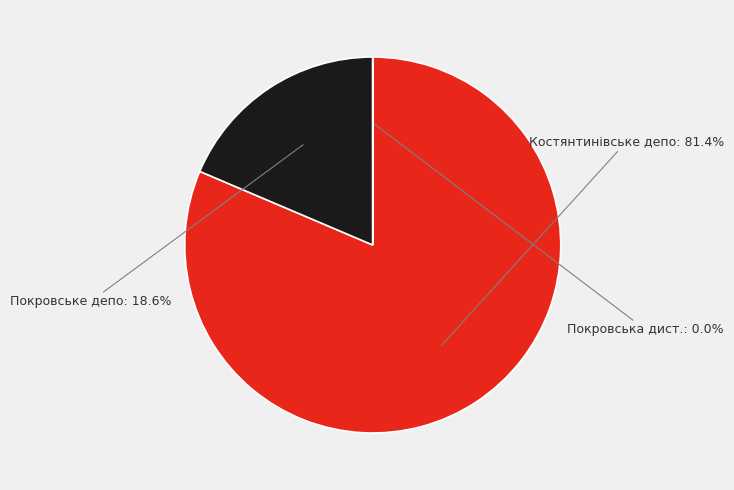

Does any single category account for the majority?

Yes